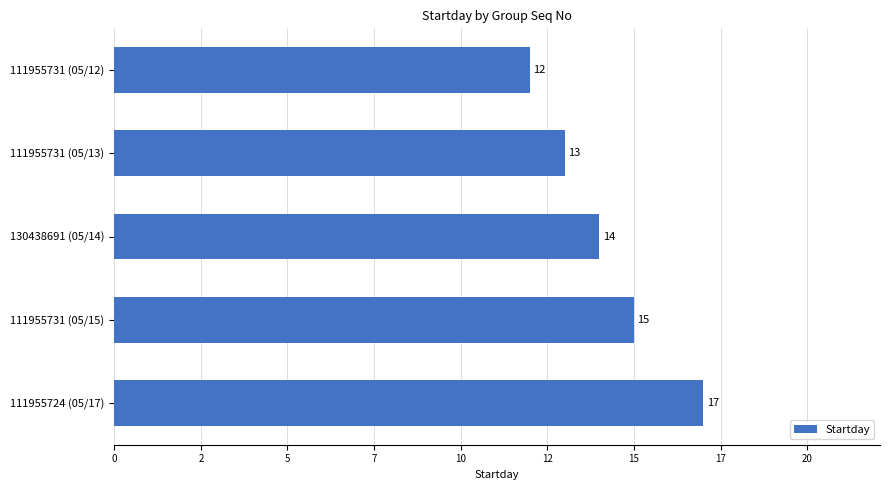

Does the chart contain any negative values?

No